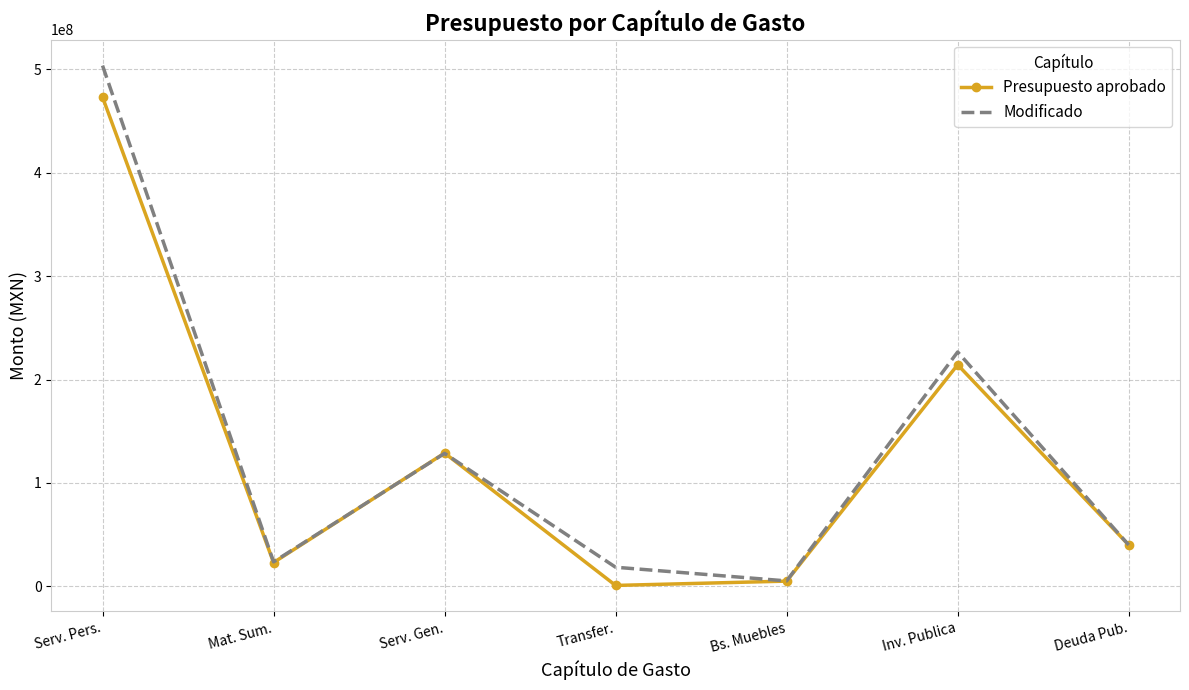

Which series has the largest range (max minus min)?

Modificado